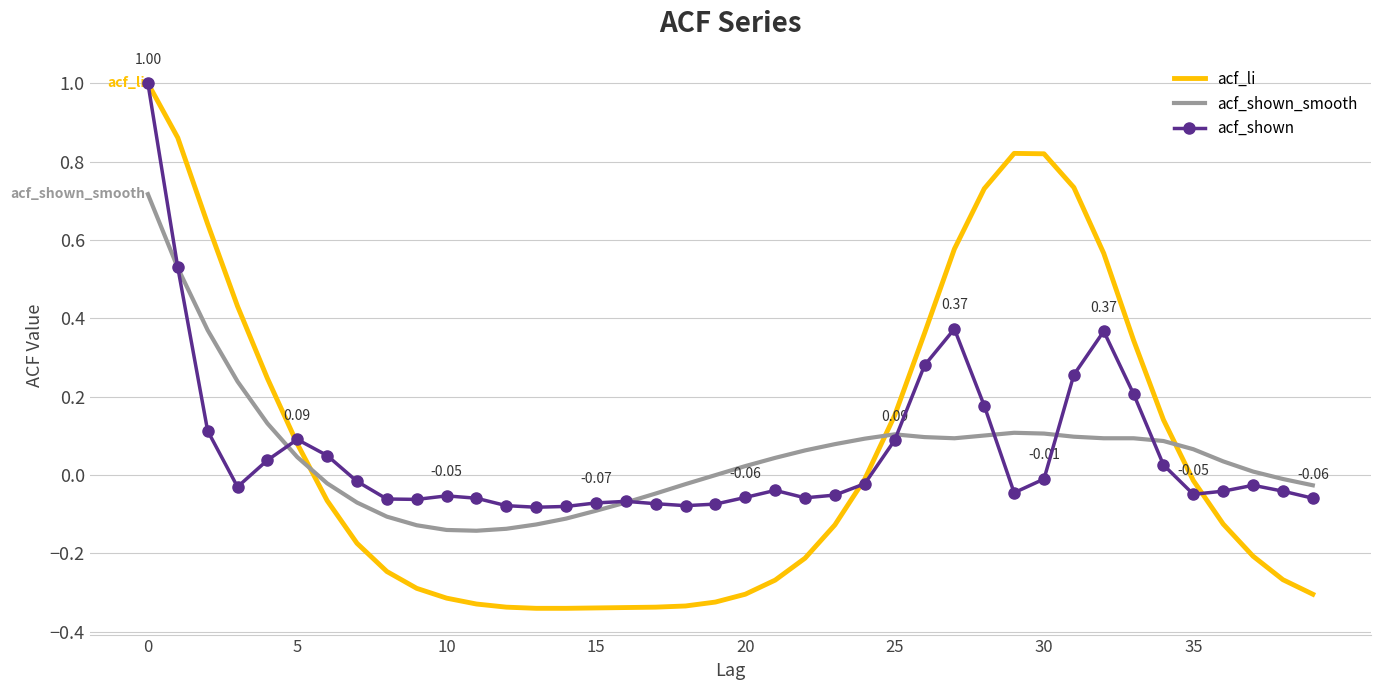

Which series has the widest spread of values?

acf_li